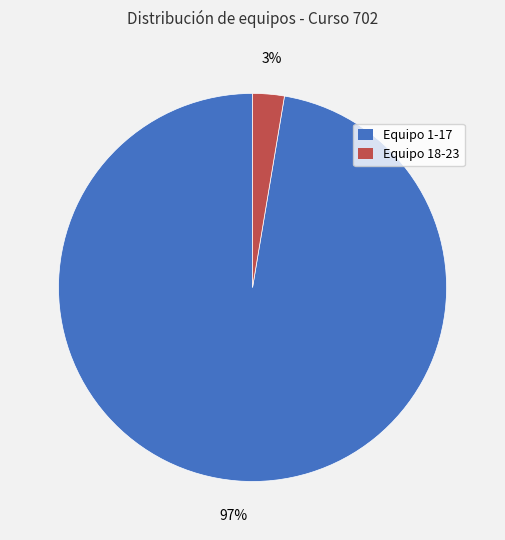

Which has a higher value, Equipo 18-23 or Equipo 1-17?

Equipo 1-17